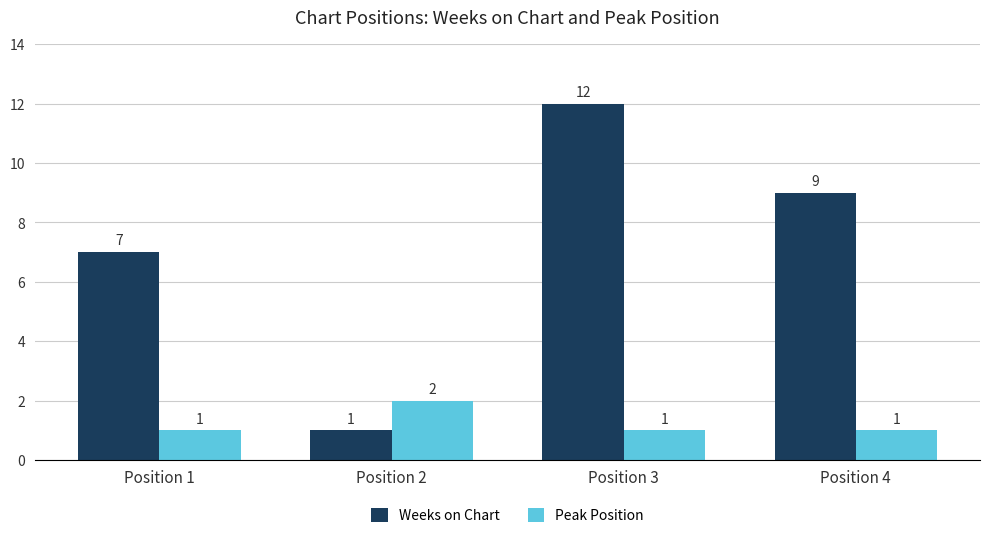

Which series has the largest total across all categories?

Weeks on Chart